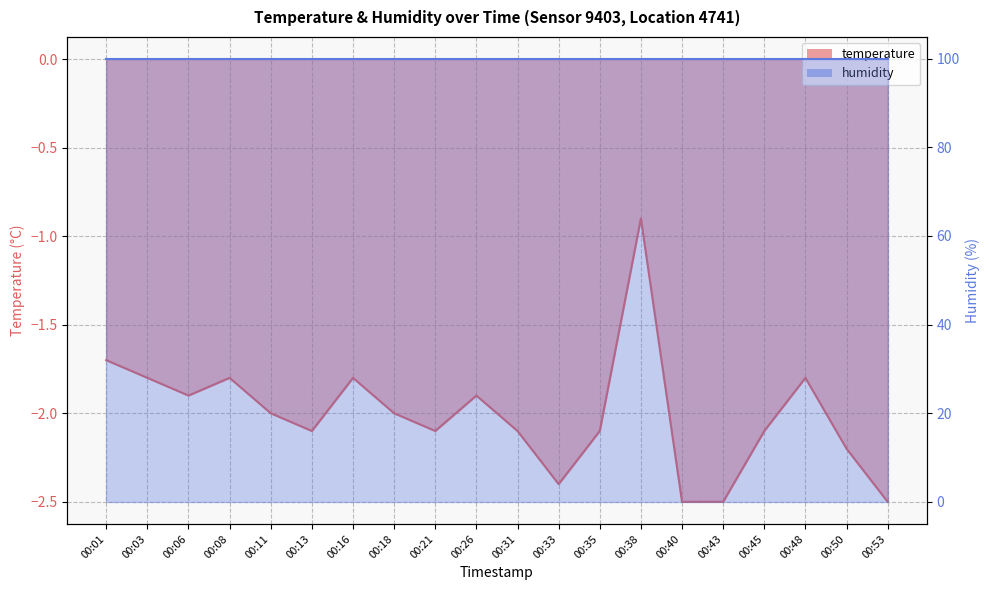

Reading right to left, extract all data points from this chart.

-2.5	-2.2	-1.8	-2.1	-2.5	-2.5	-0.9	-2.1	-2.4	-2.1	-1.9	-2.1	-2.0	-1.8	-2.1	-2.0	-1.8	-1.9	-1.8	-1.7